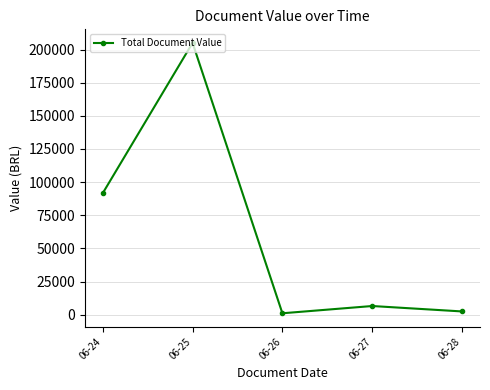

What is the difference between the values at 06-25 and 06-26?

203949.7